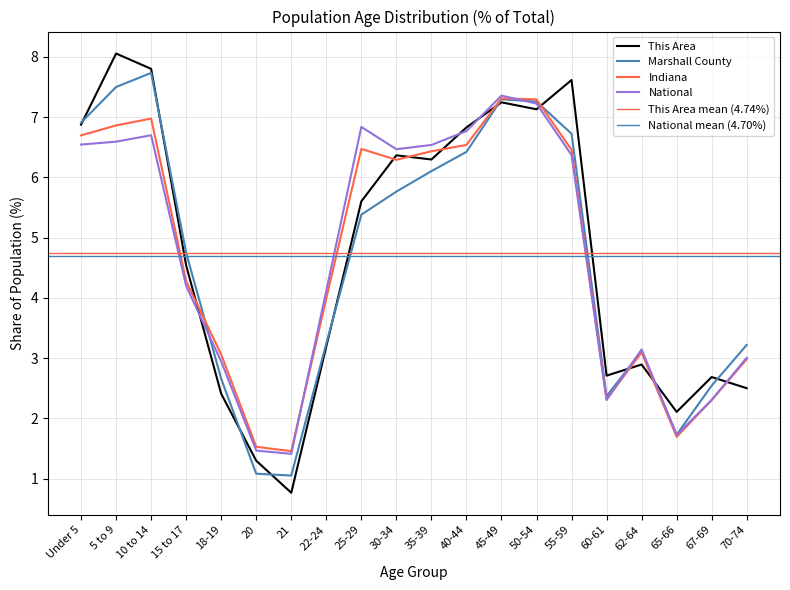

What is the label of the 19th point from the right?

5 to 9